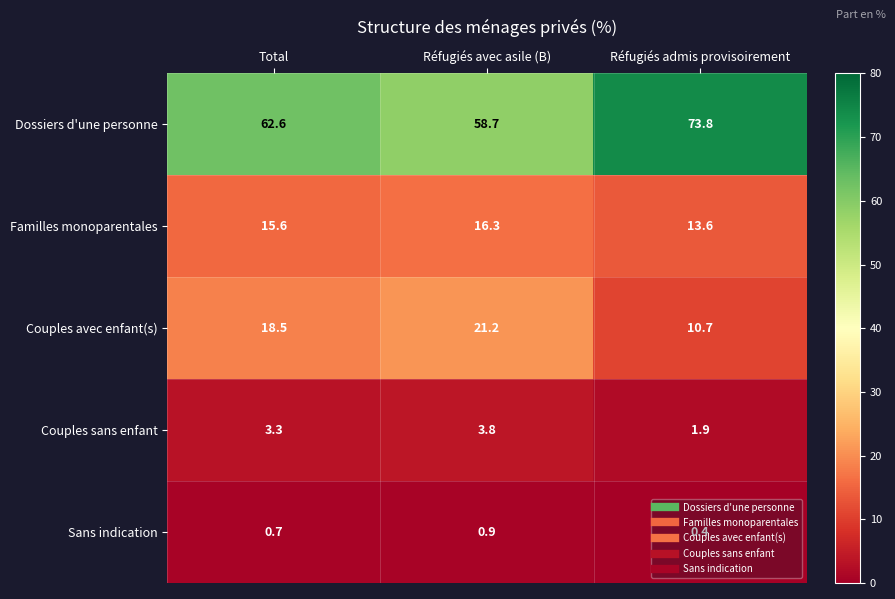

What is the difference between the highest and lowest values at Réfugiés avec asile (B)?

57.8